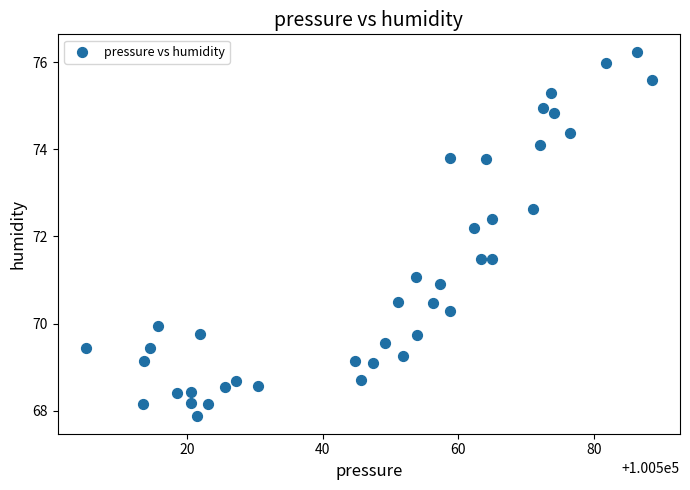

What is the range of X values (max minus min)?

83.5